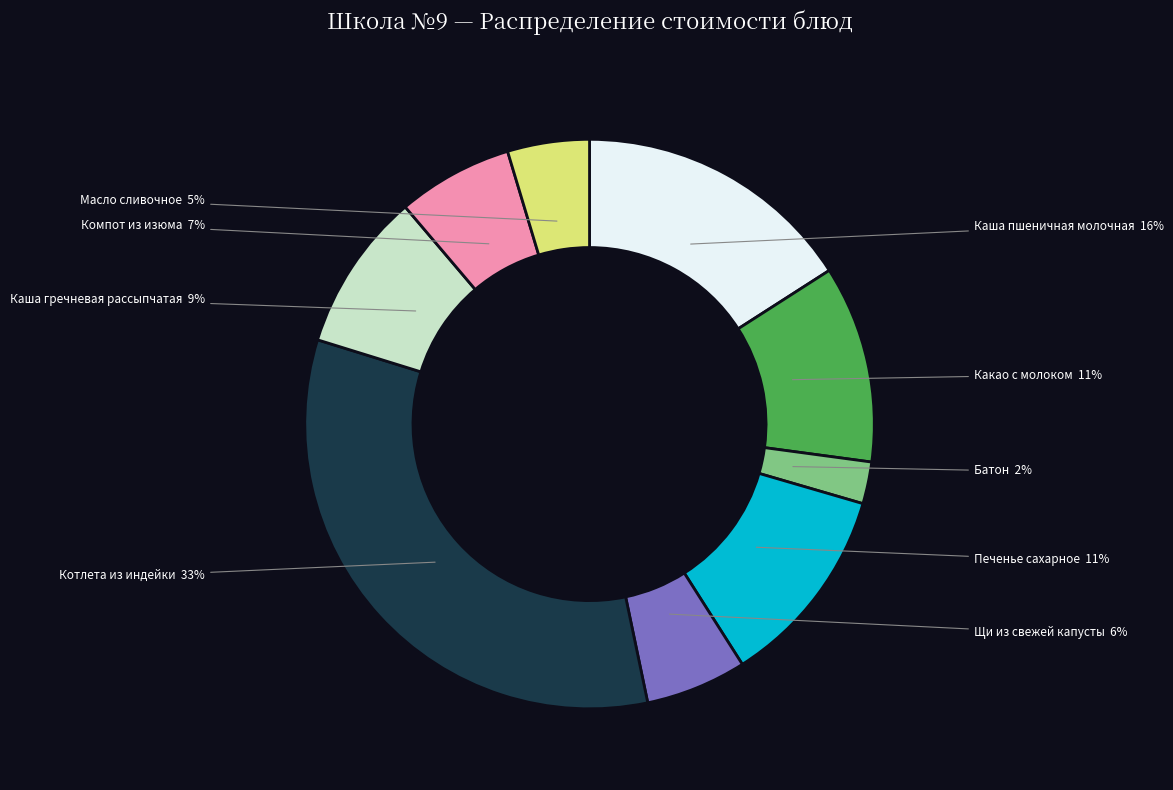

Is there any slice that represents more than half of the pie?

No